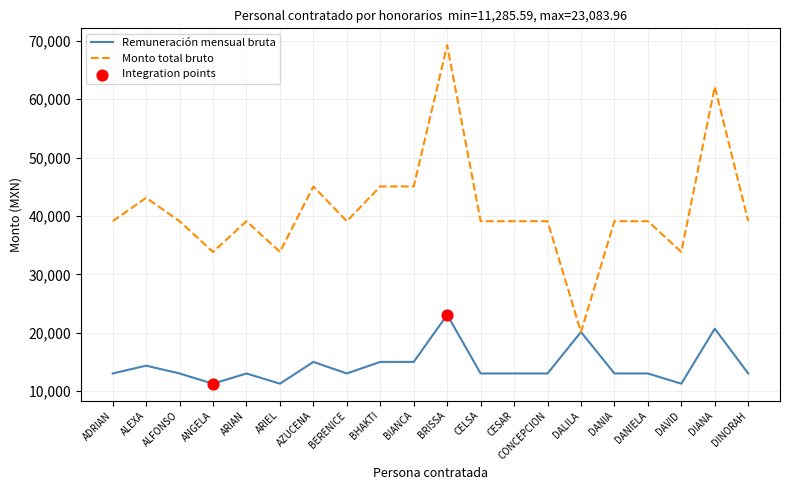

What is the total value across all series at DINORAH?

52157.6